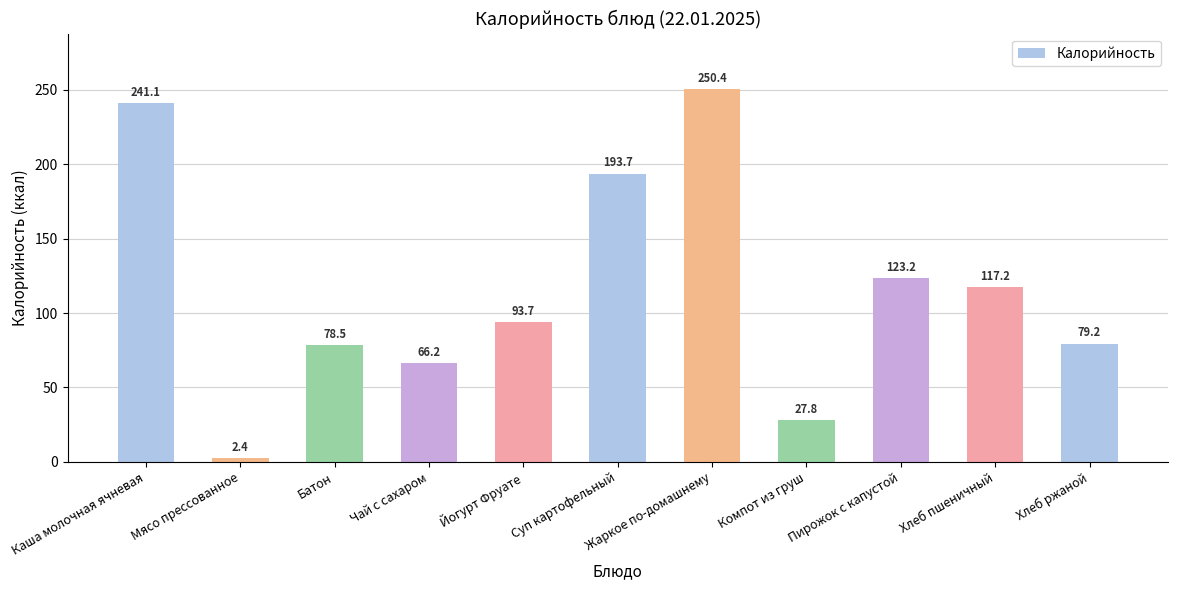

What is the greatest value displayed?

250.4